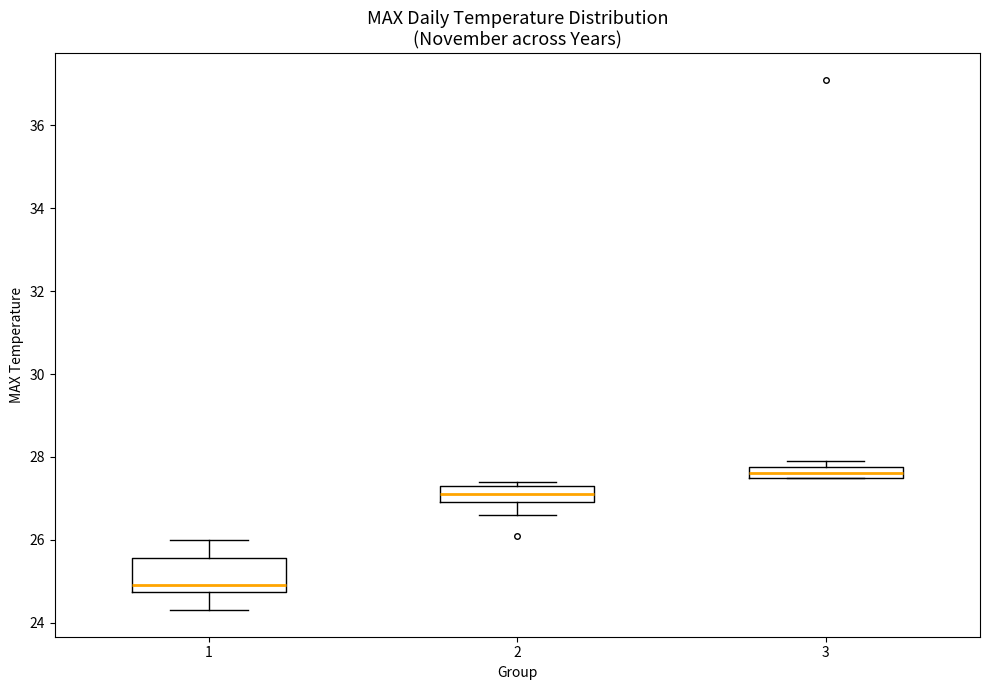

Where does the median line of the box at x = 1 sit on the y-axis? The values are not printed on the chart, so give them approximately, as read against the axis.

25.0